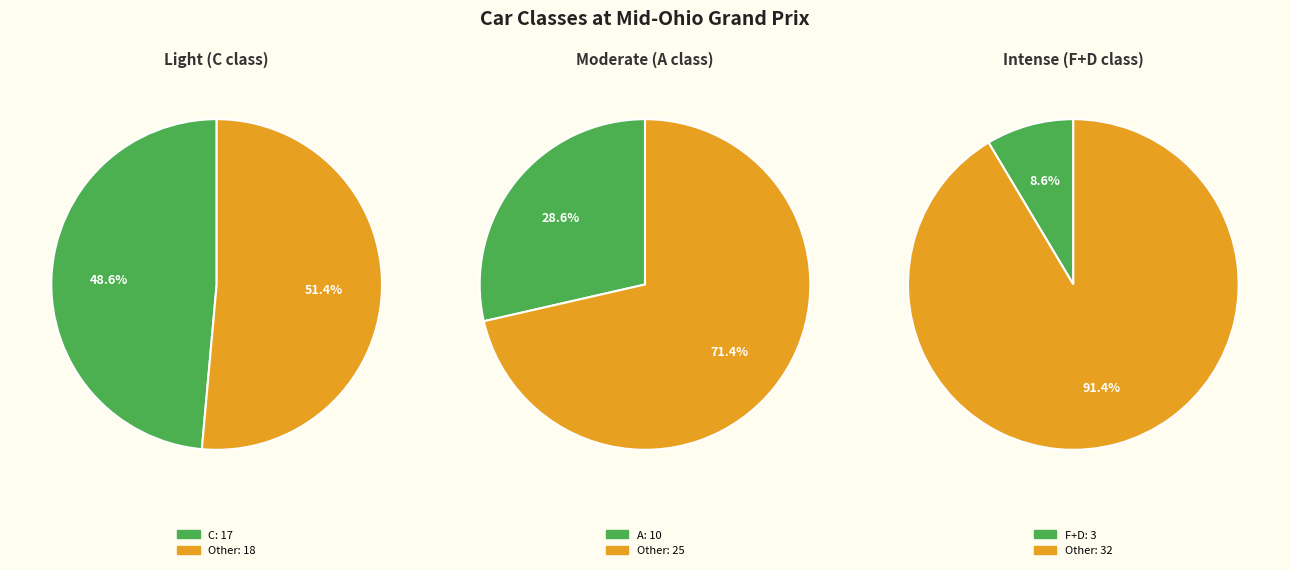

True or false: EC accounts for 1% of the total.

False